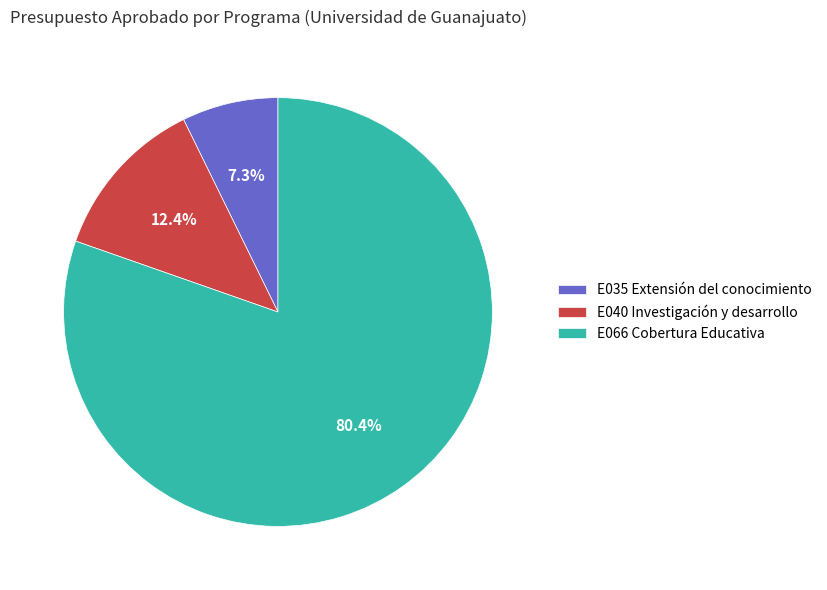

How many segments does this pie chart have?

3